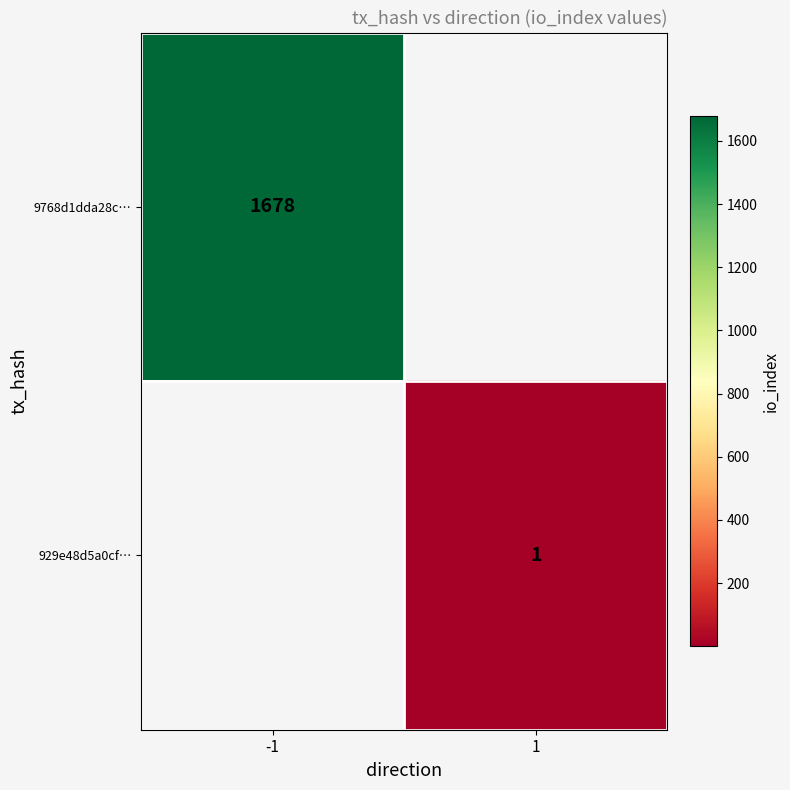

True or false: 929e48d5a0cf… has a value of 2 at 1.

False